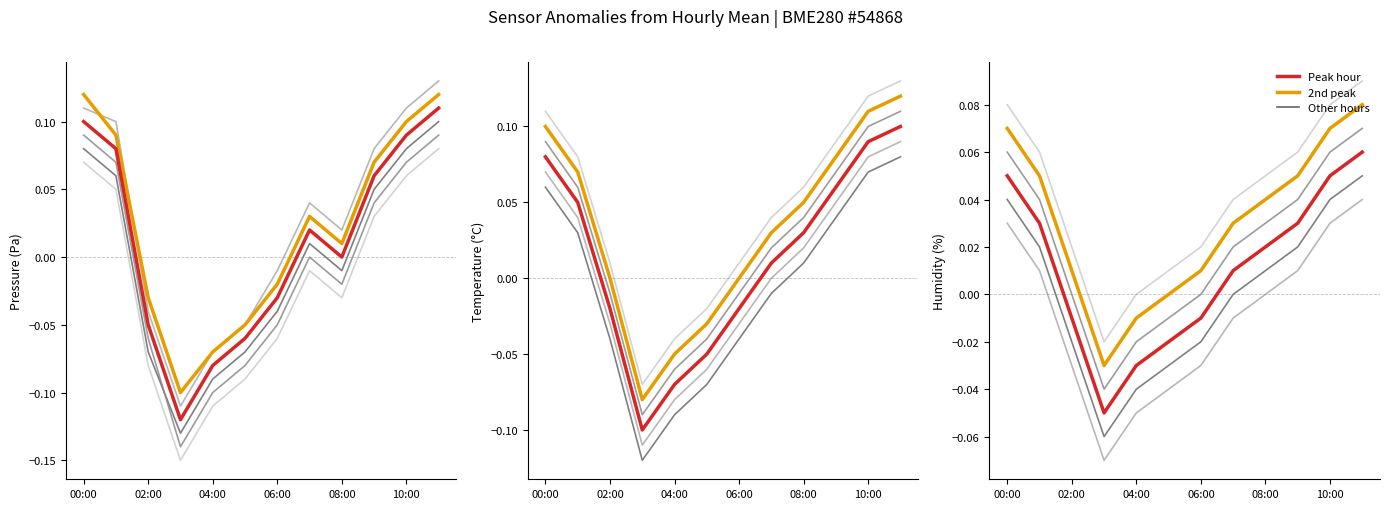

True or false: Peak hour and 2nd peak intersect in this chart.

False